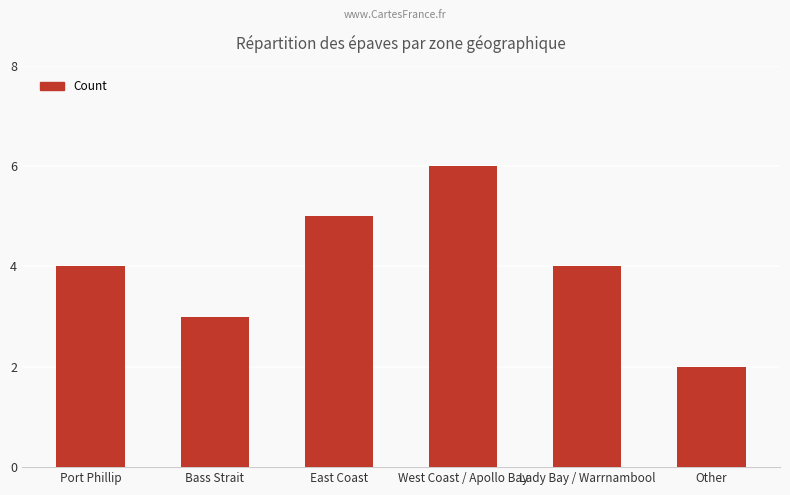

What is the difference between the maximum and minimum values?

4